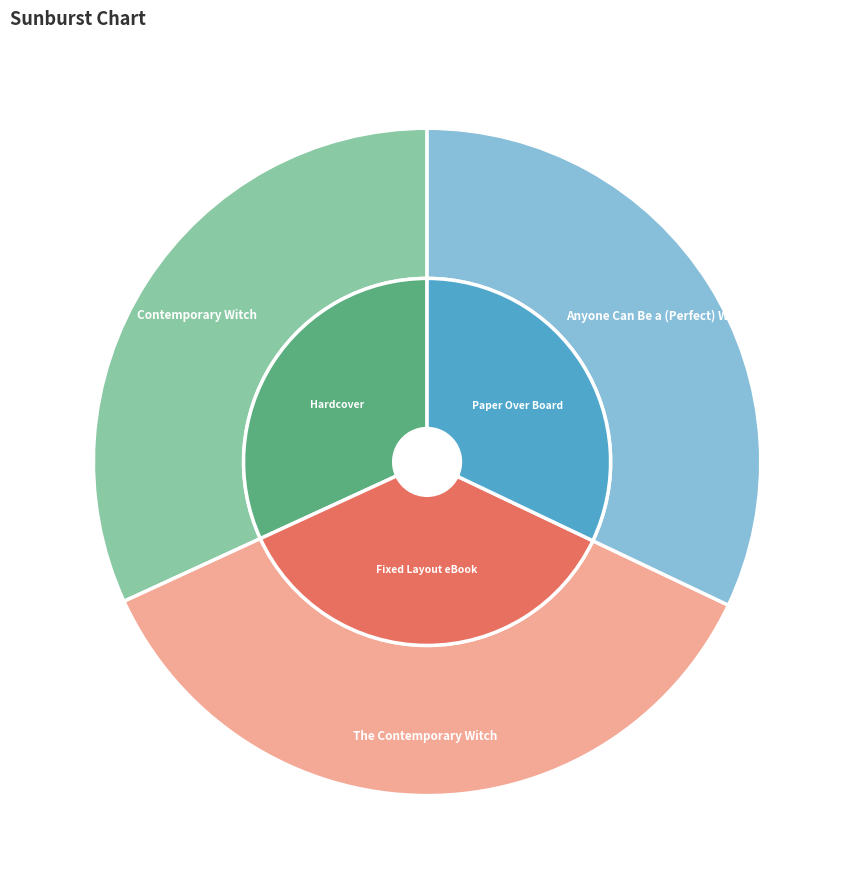

True or false: The Contemporary Witch accounts for 36% of the total.

True